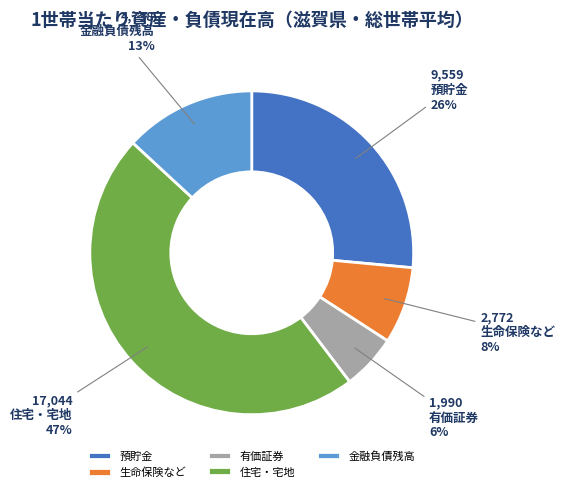

Which has a higher value, 金融負債残高 or 生命保険など?

金融負債残高